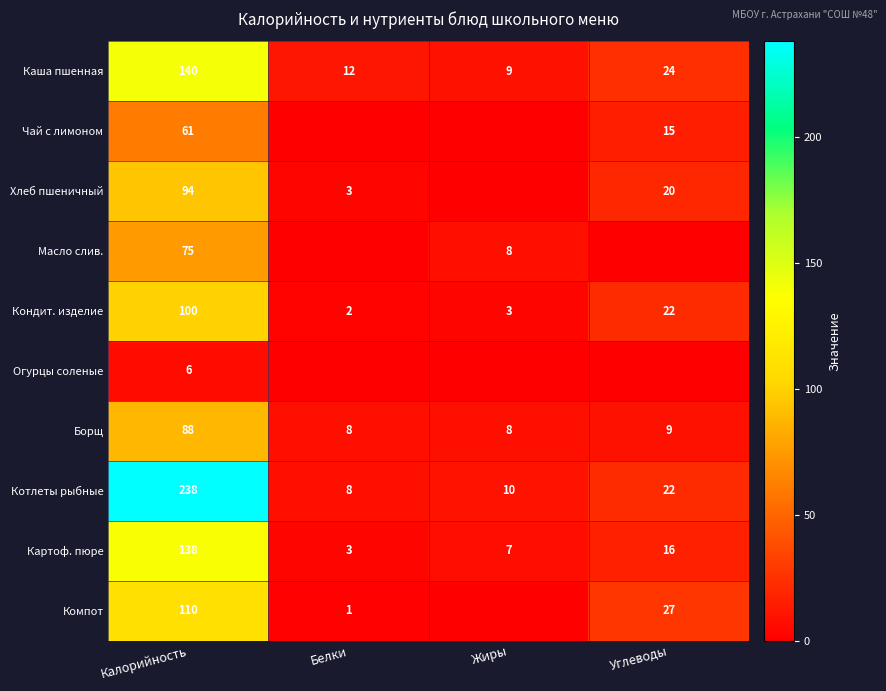

At which label does Борщ first exceed 9?

Калорийность